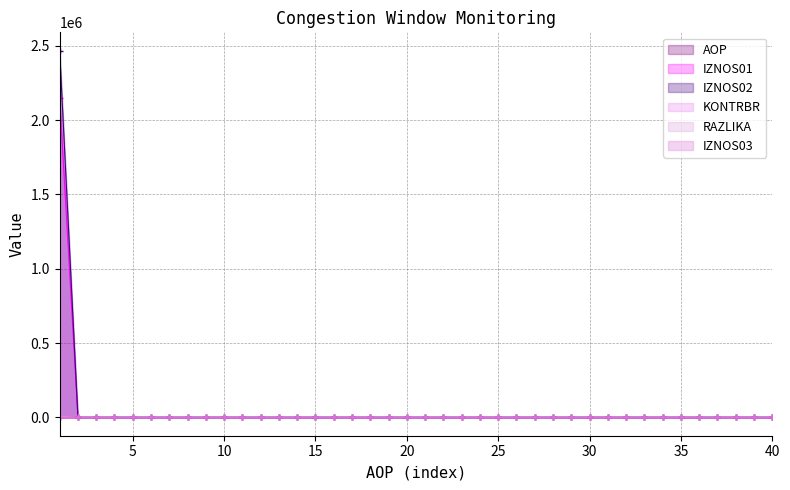

True or false: AOP and IZNOS01 intersect in this chart.

True